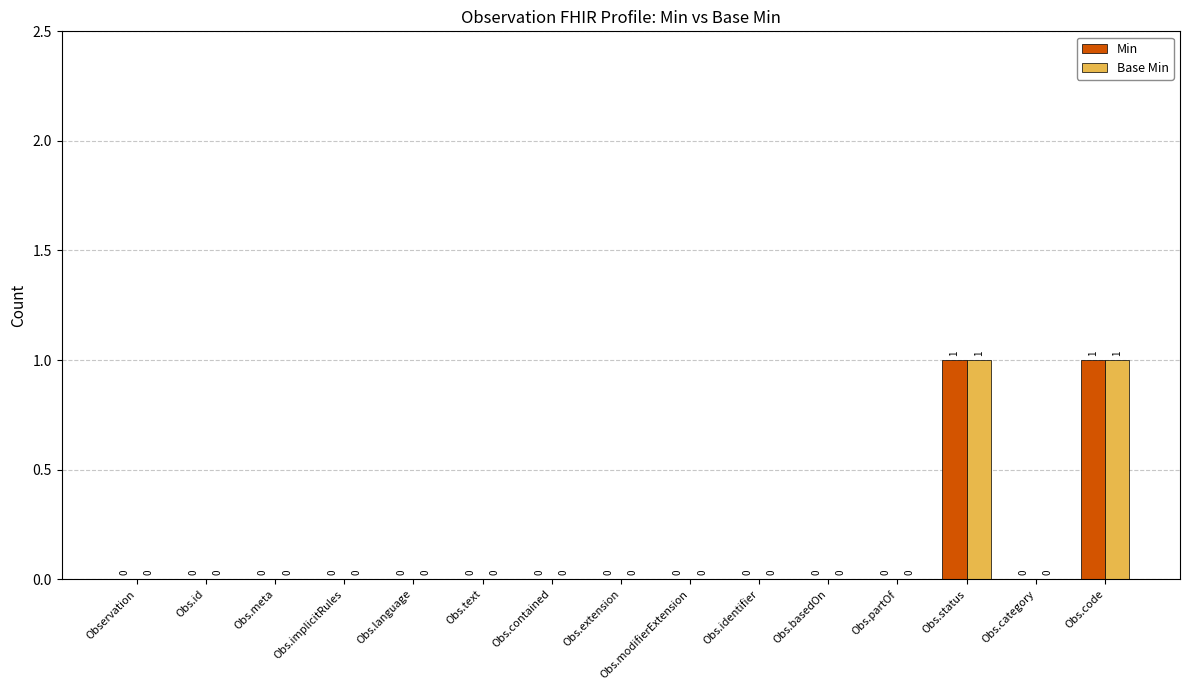

The Min series shows 0 at Obs.text. True or false?

True